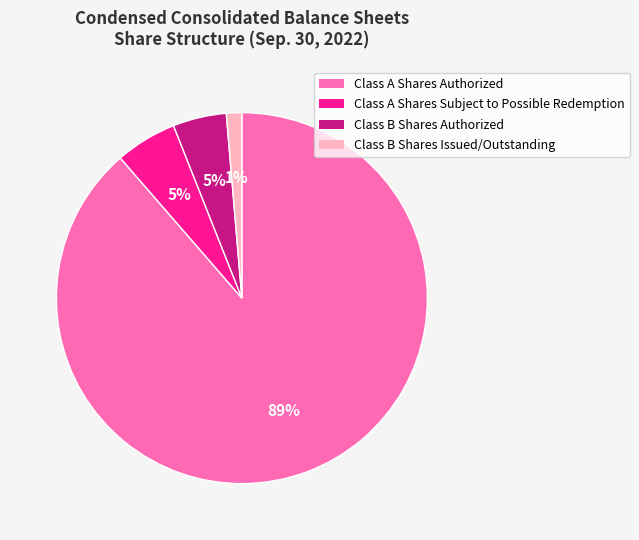

Between Class A Shares Authorized and Class B Shares Issued/Outstanding, which is larger?

Class A Shares Authorized